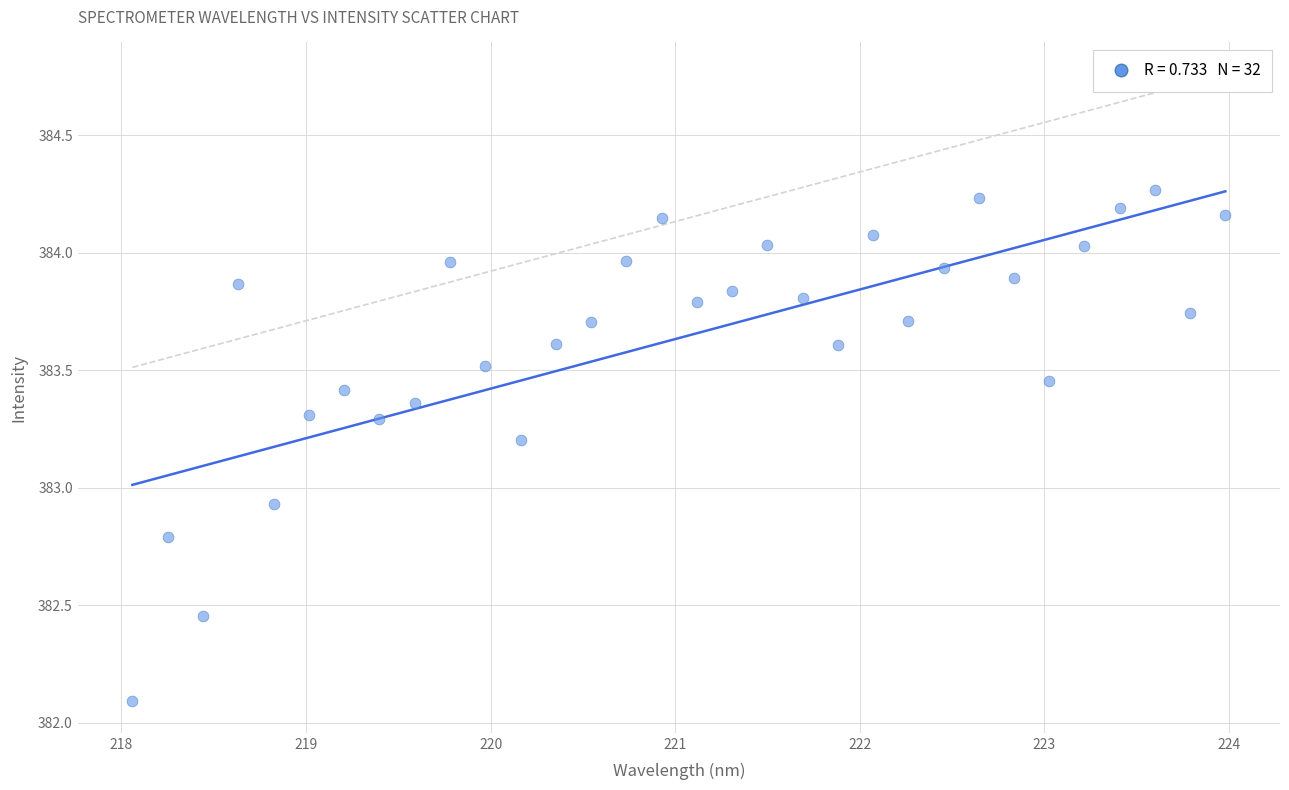

What is the range of Y values (max minus min)?

2.2